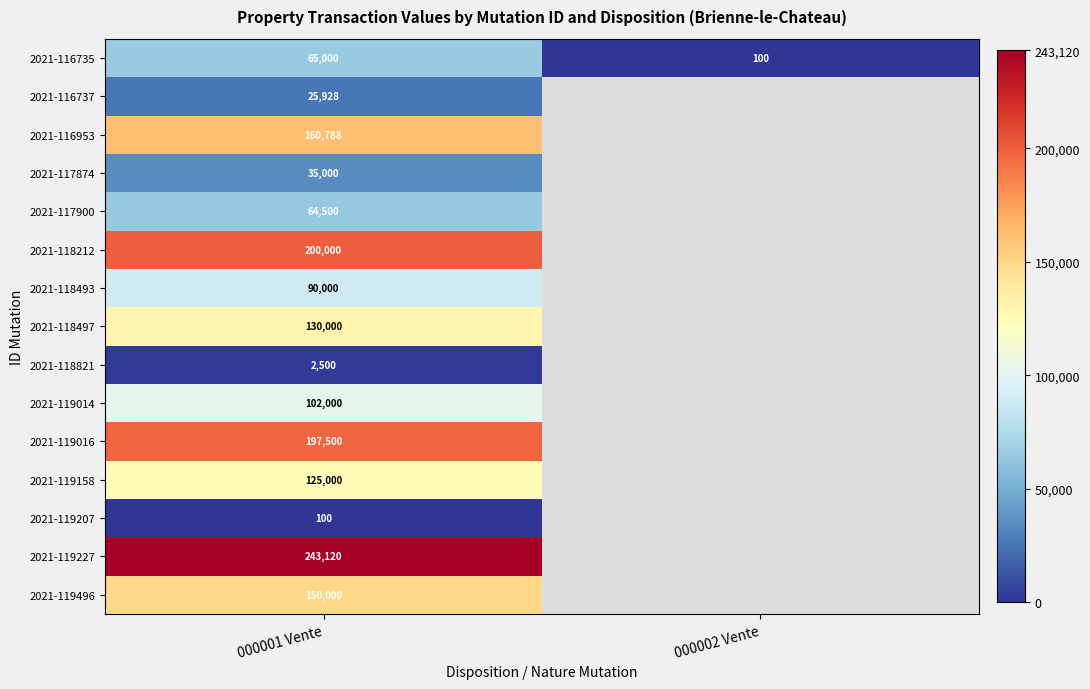

What is the total value across all series at 000001 Vente?

1591436